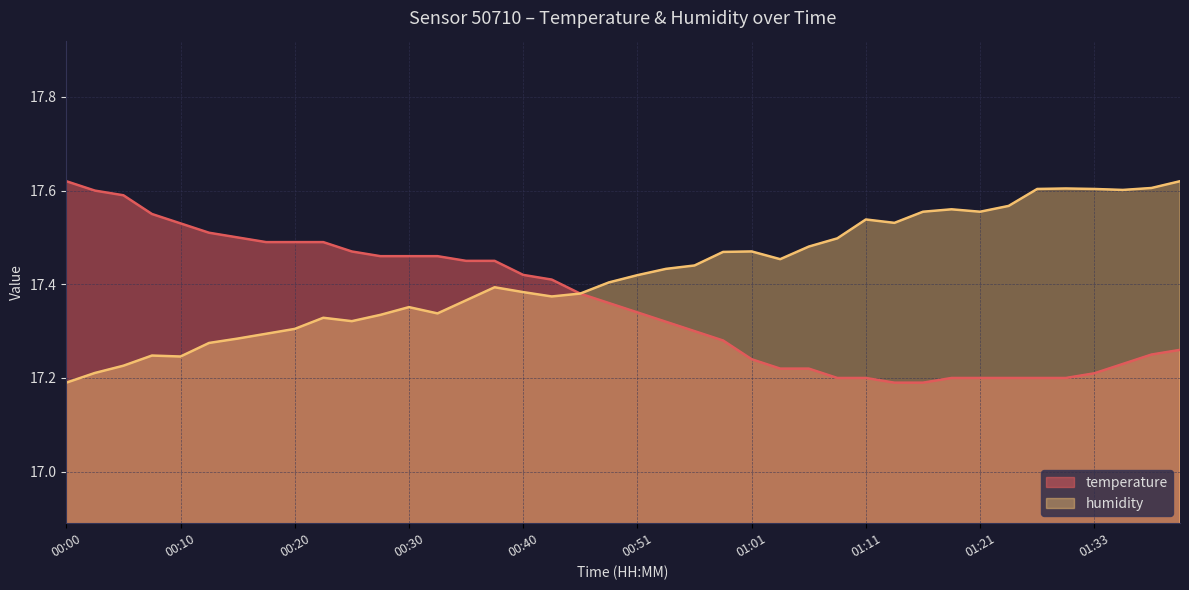

What is the approximate value of temperature at 00:18?

17.5